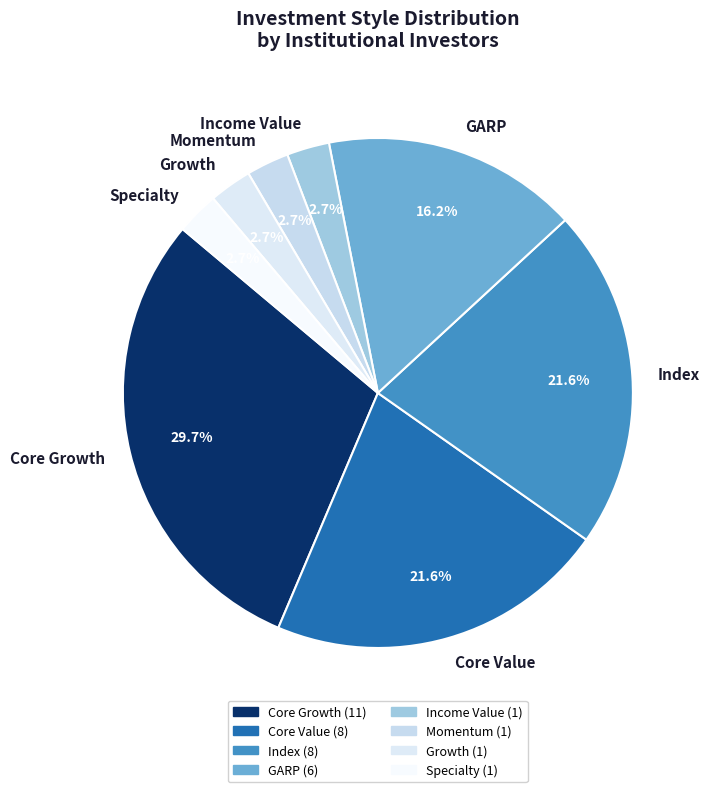

Count the number of slices in the pie.

8